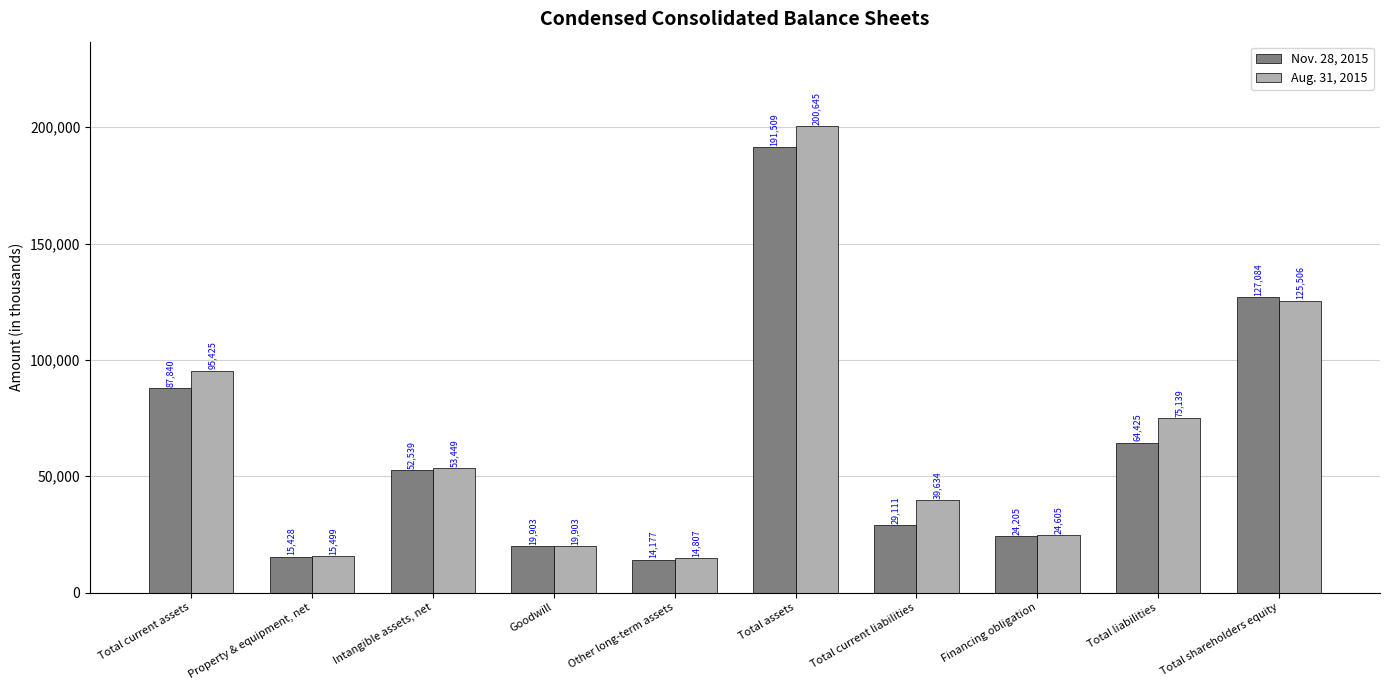

Is it true that Aug. 31, 2015 equals 43443 at Financing obligation?

False